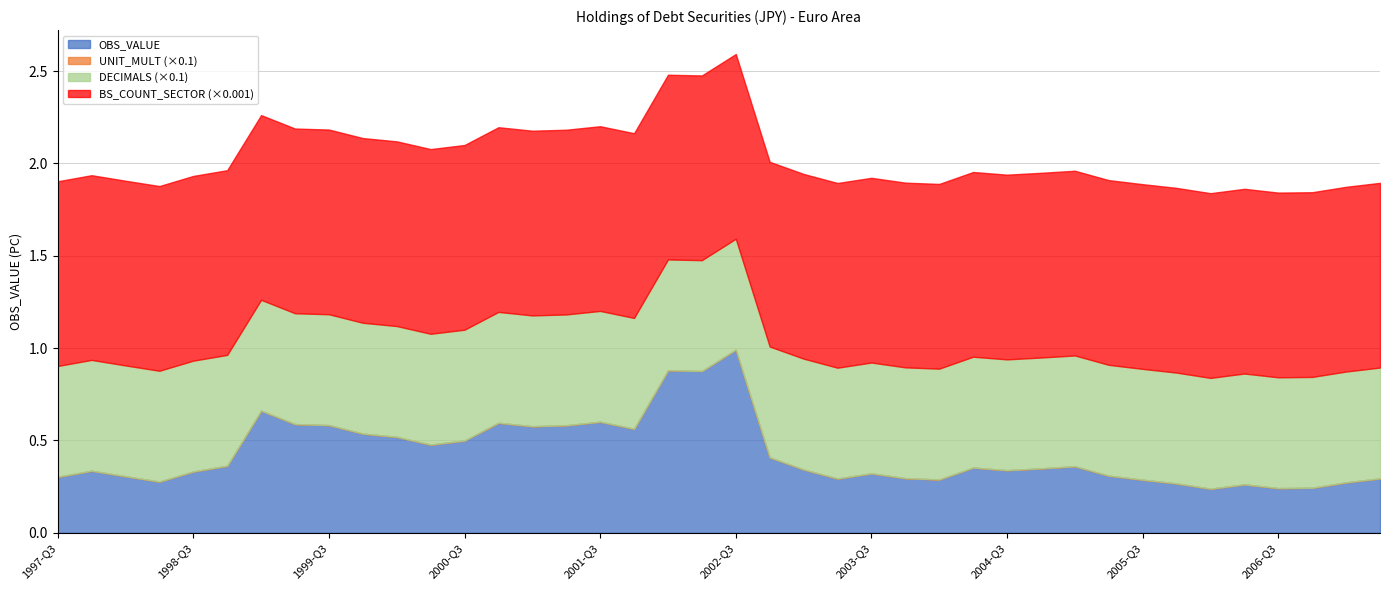

Which label corresponds to the largest value in the chart?

1997-Q3